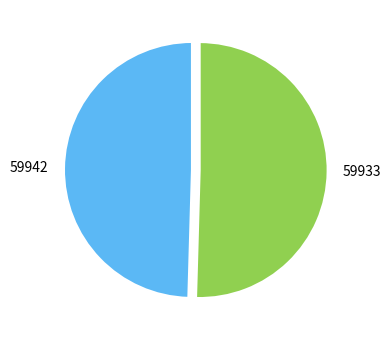

Do 59933 and 59942 together represent more than half of the pie?

Yes